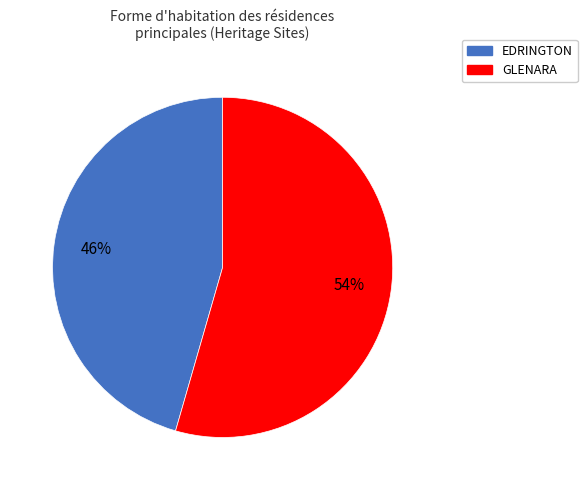

Which category accounts for the majority?

GLENARA